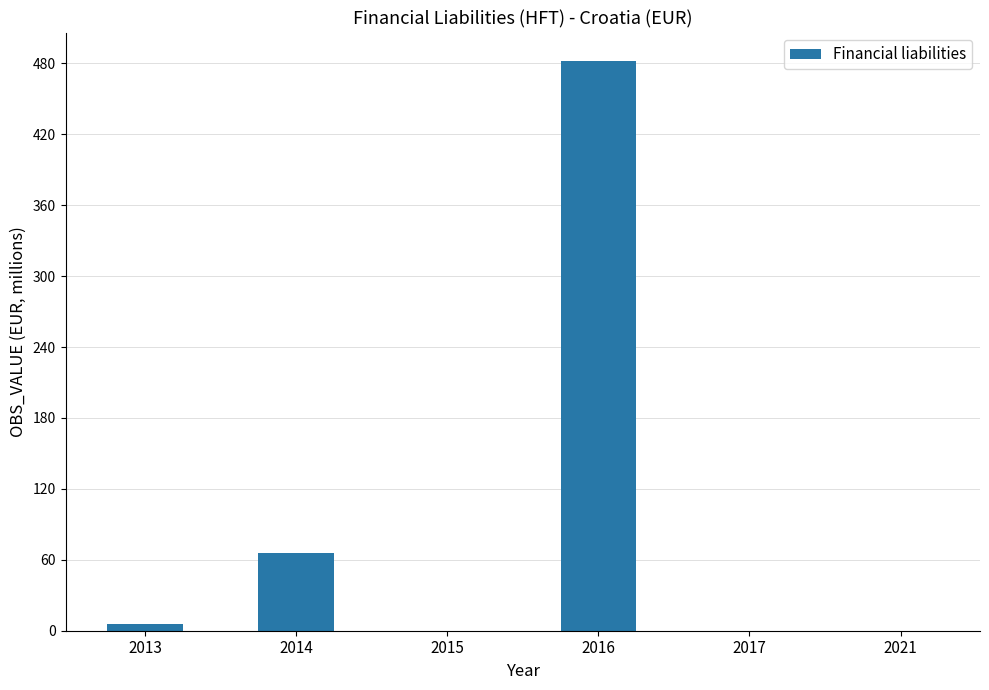

How many categories are shown in the chart?

6